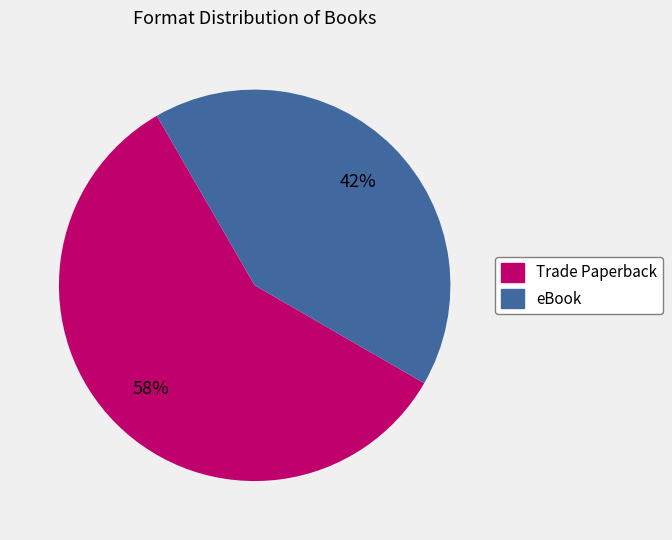

To the nearest percent, what is the average slice percentage?

50%